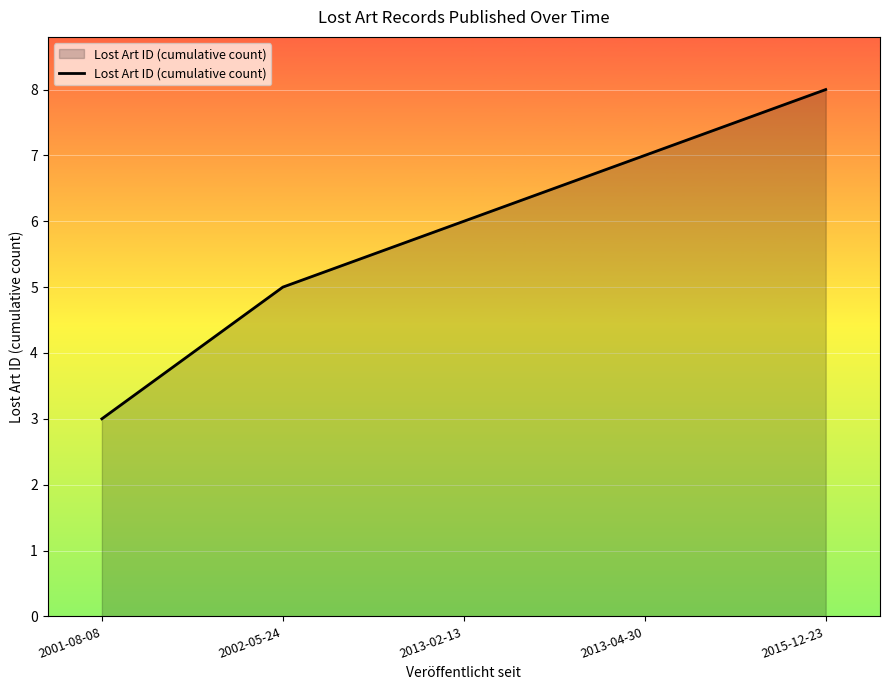

True or false: there are more than 2 points higher than both neighbors.

False